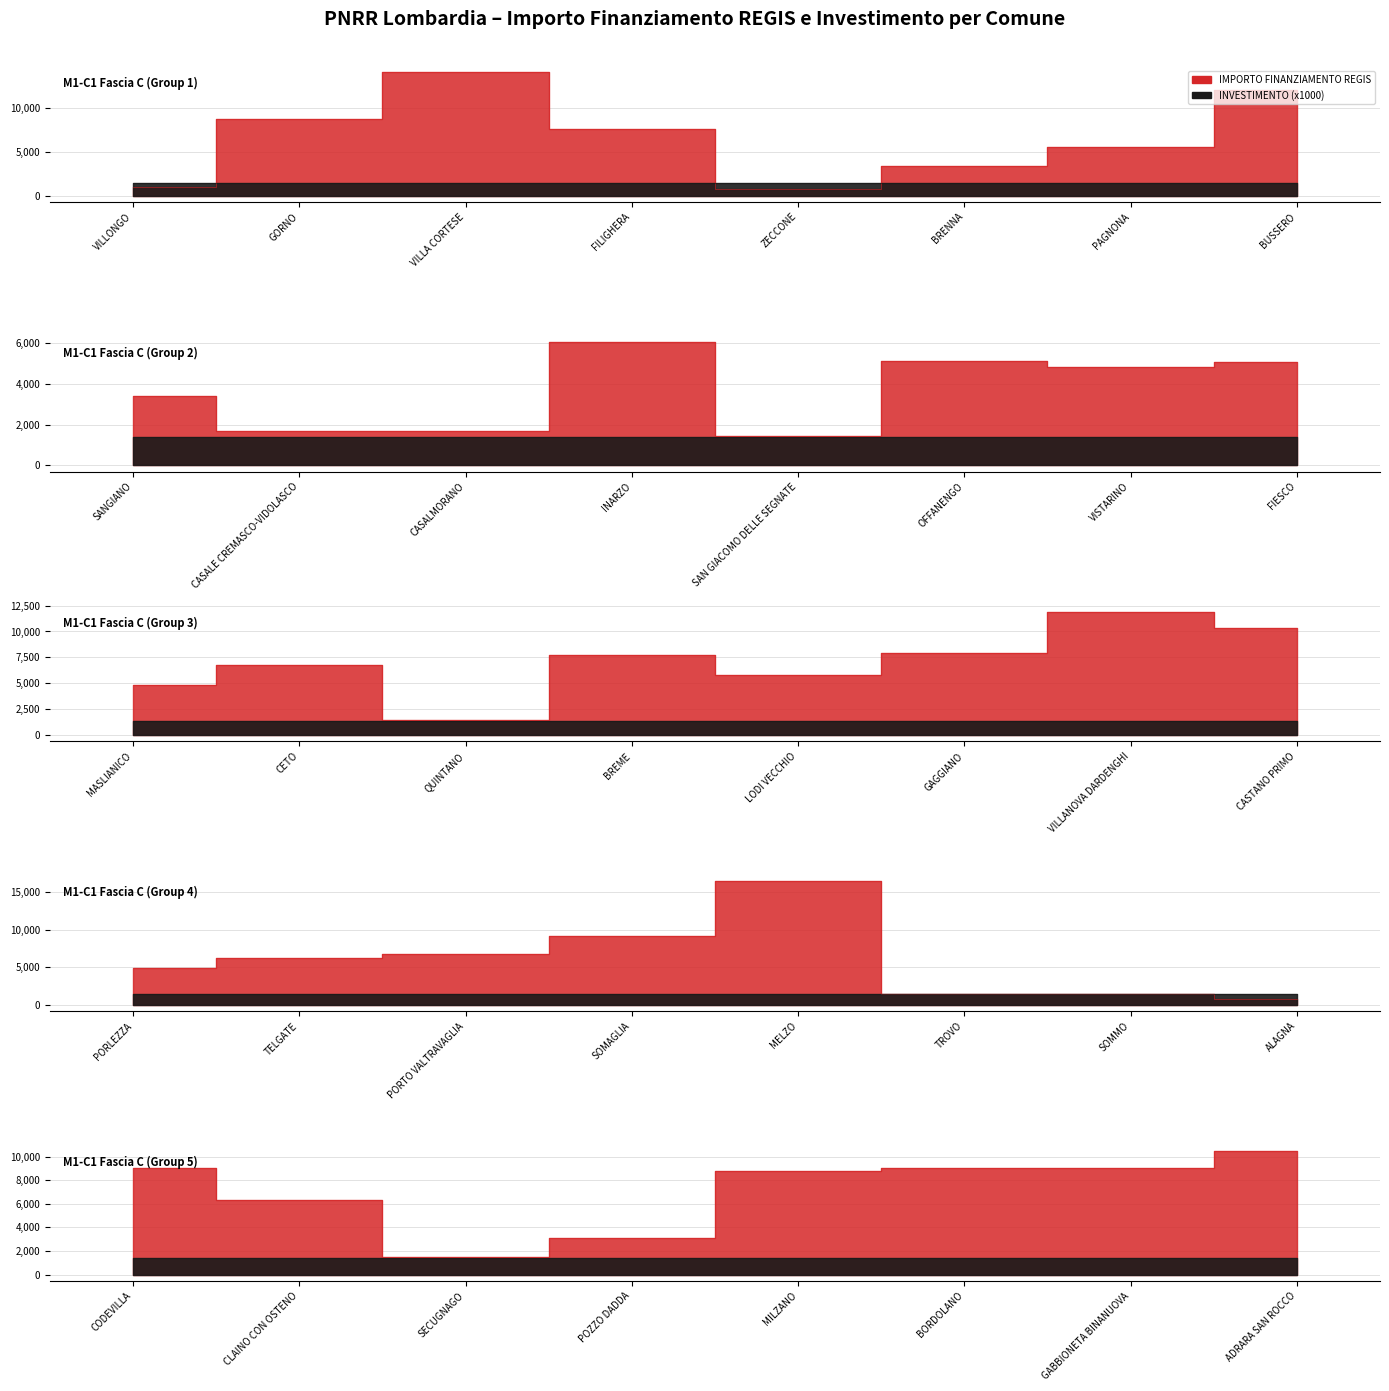

Where is IMPORTO FINANZIAMENTO REGIS nearest to the value 8596?

GORNO